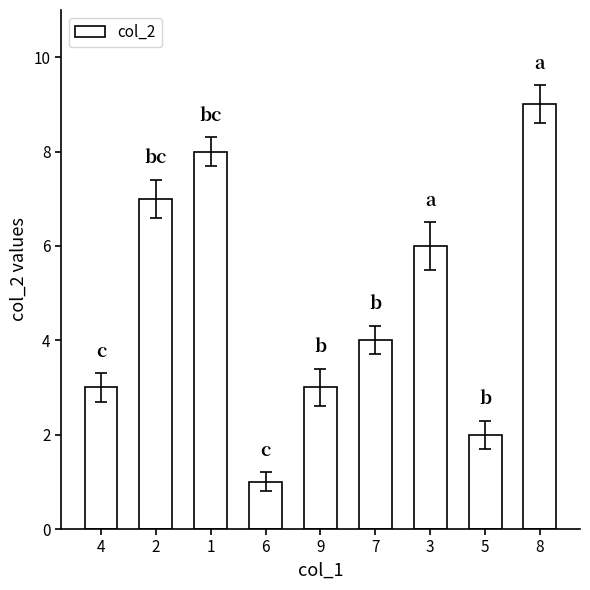

What is the difference between the values at 1 and 7?

4